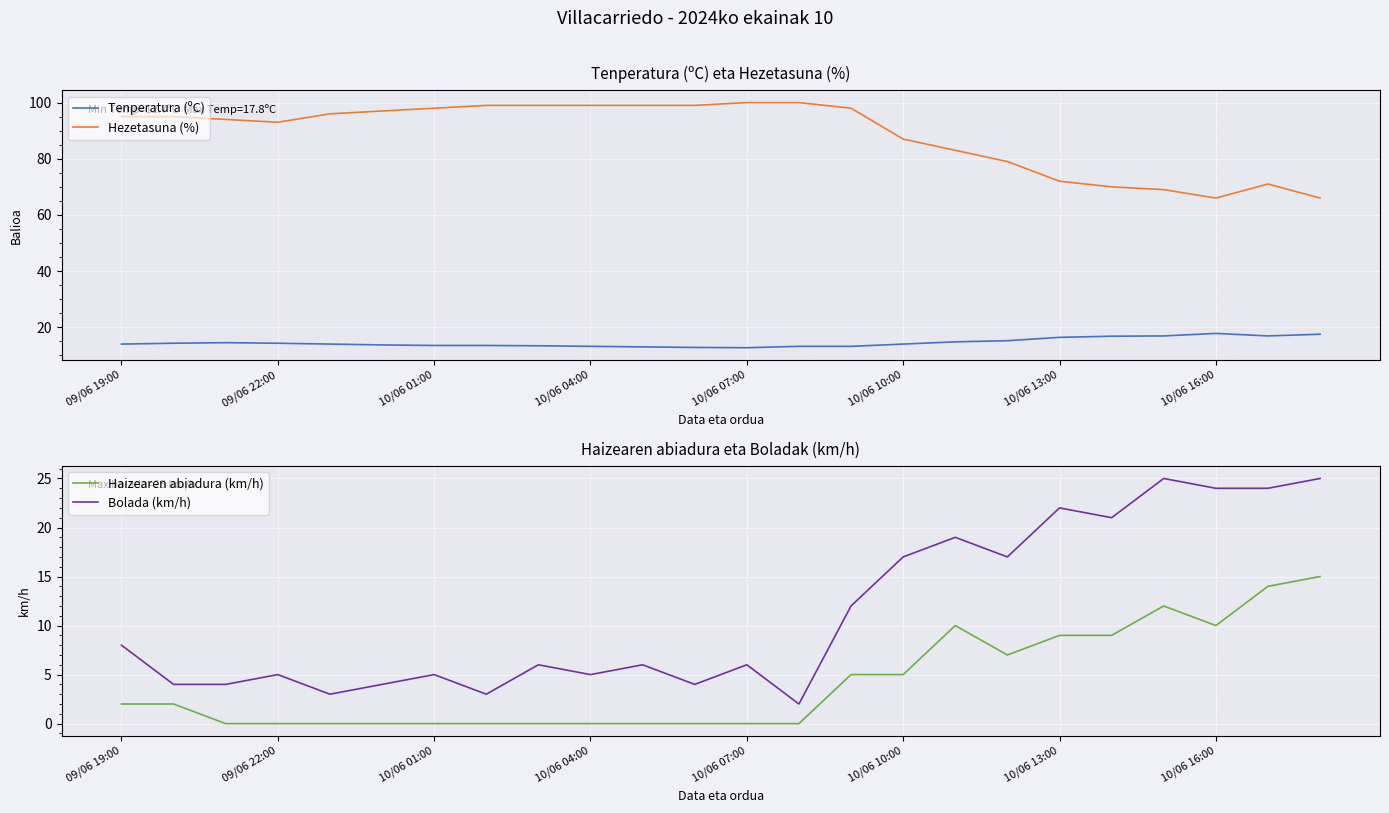

How many values in the Hezetasuna (%) series exceed 95?

11